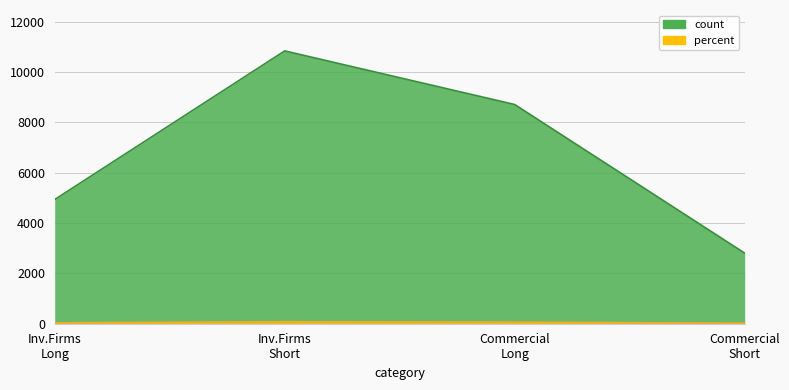

True or false: Long has a value of 1090.1 at Total.

False